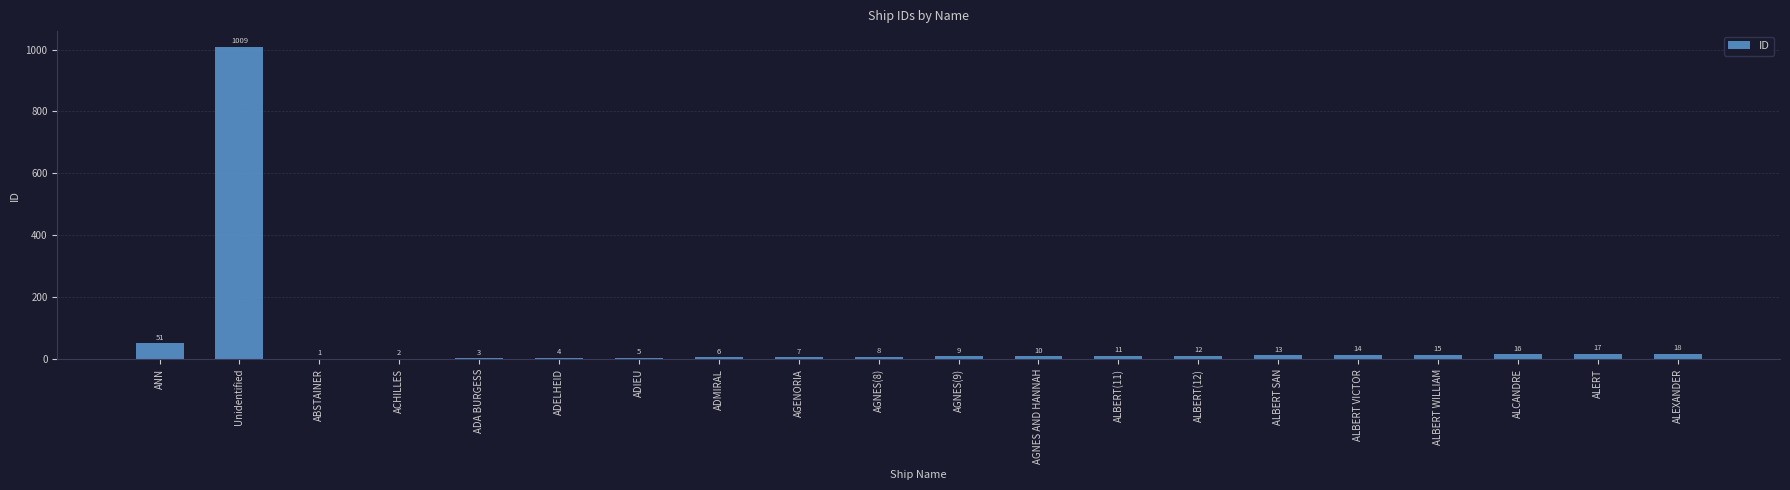

Are the bars horizontal?

No